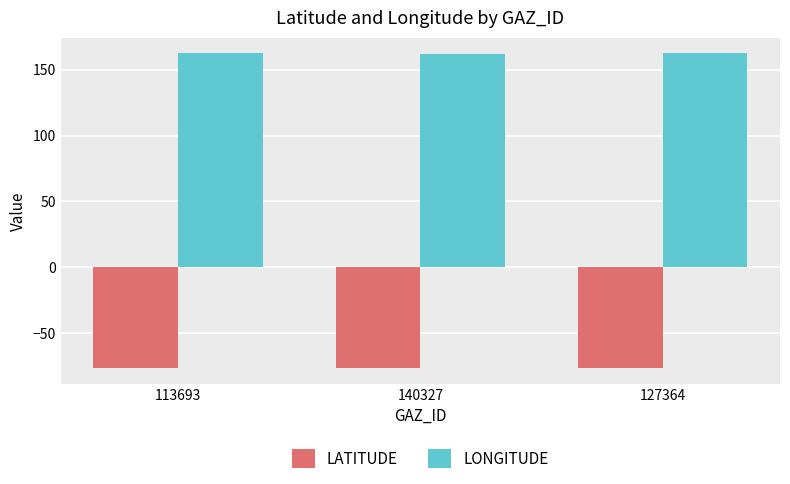

What is the label of the 1st bar from the right?

127364